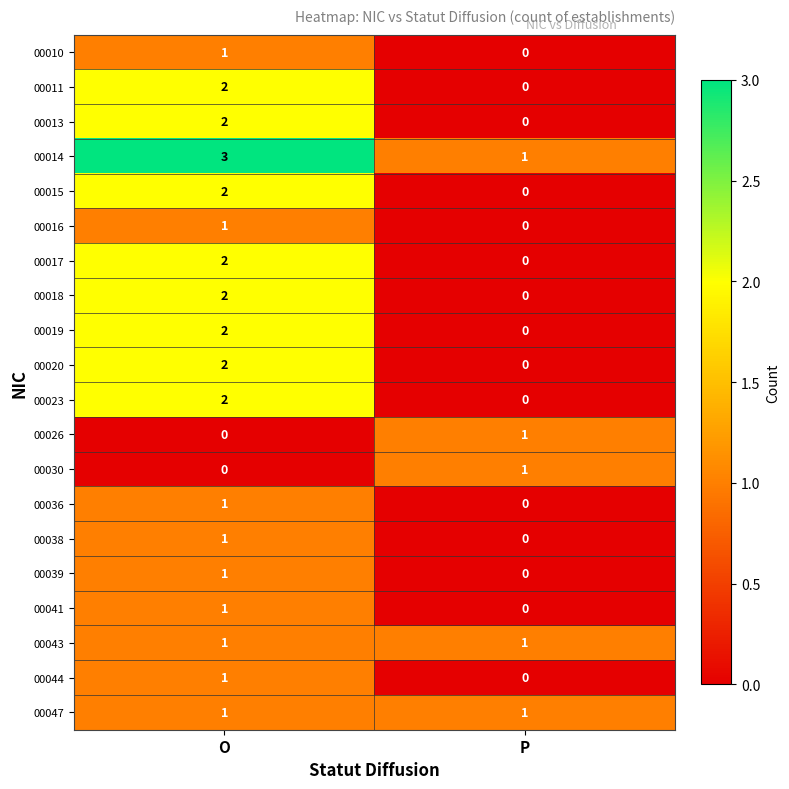

List the labels in order of 00019 value, largest first.

O, P